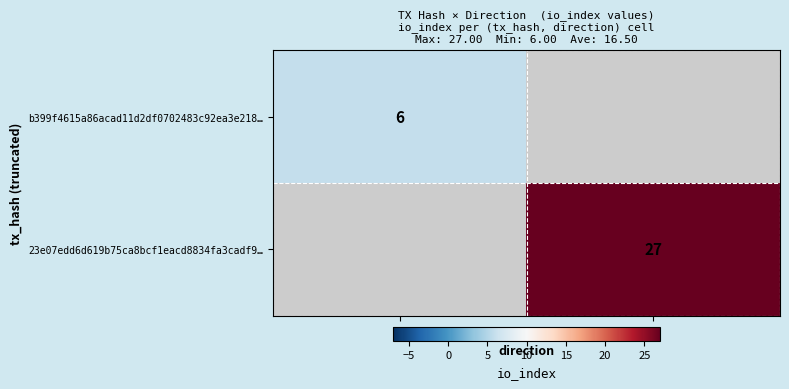

At how many categories does at least one series exceed 23?

1